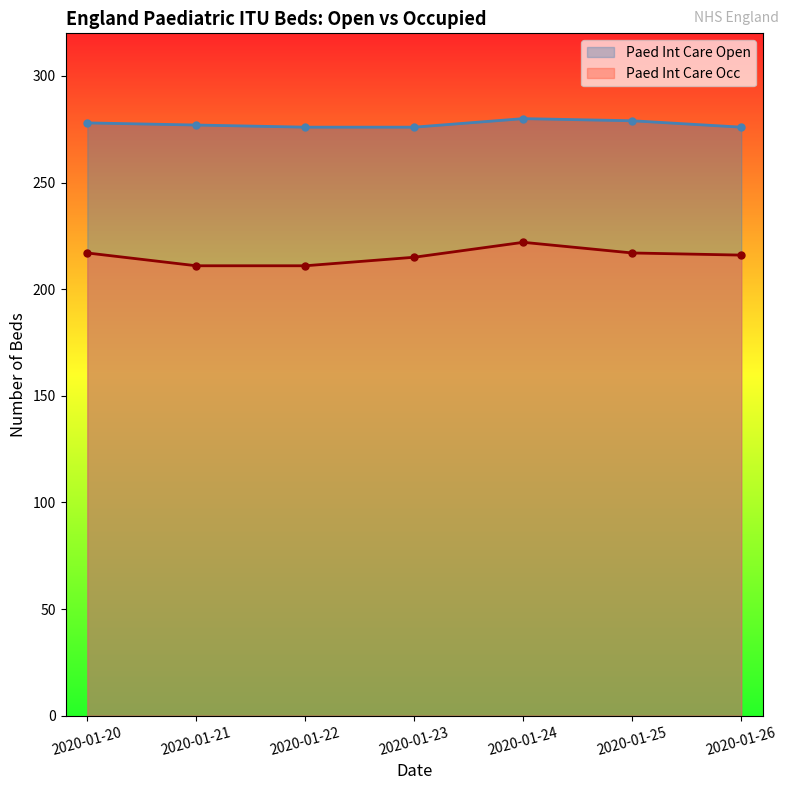

The Paed Int Care Open series shows 278 at 2020-01-20. True or false?

True